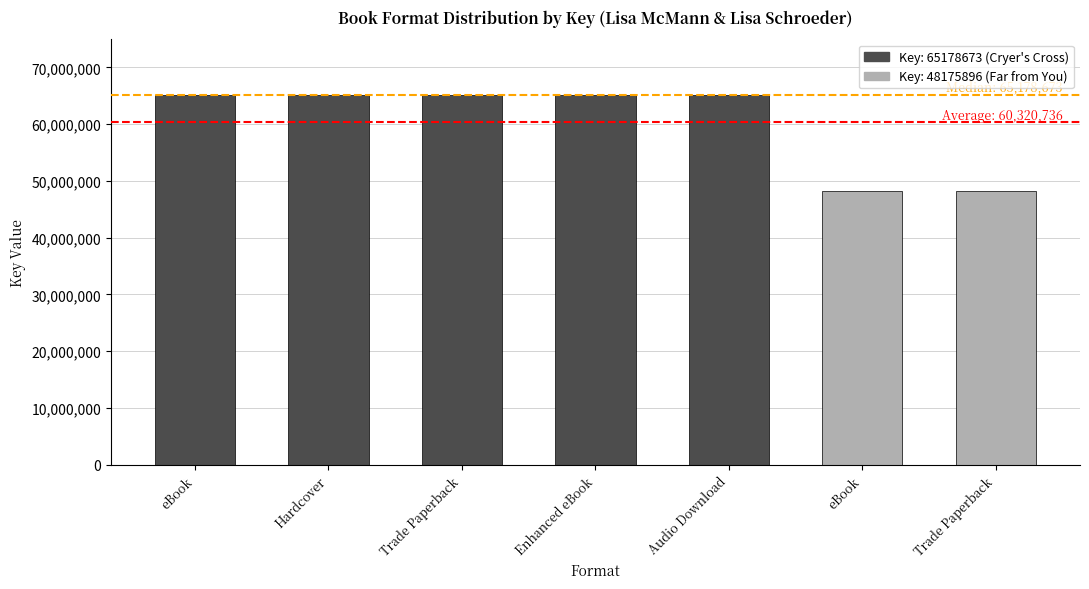

How many values are below 65178673?

2